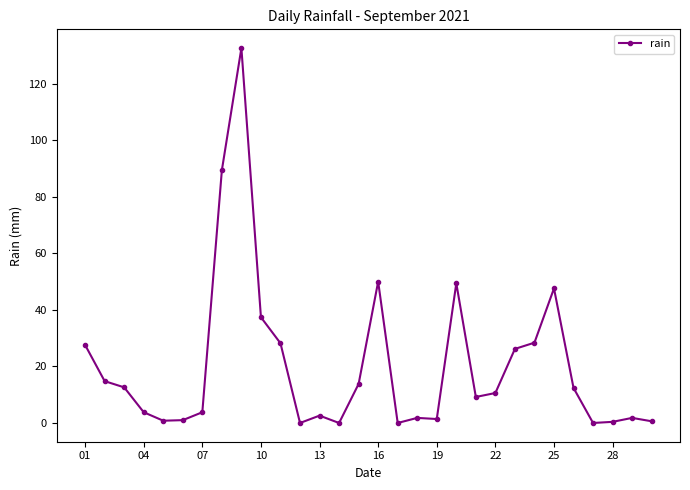

What is the value of the 11th point from the left?

28.2